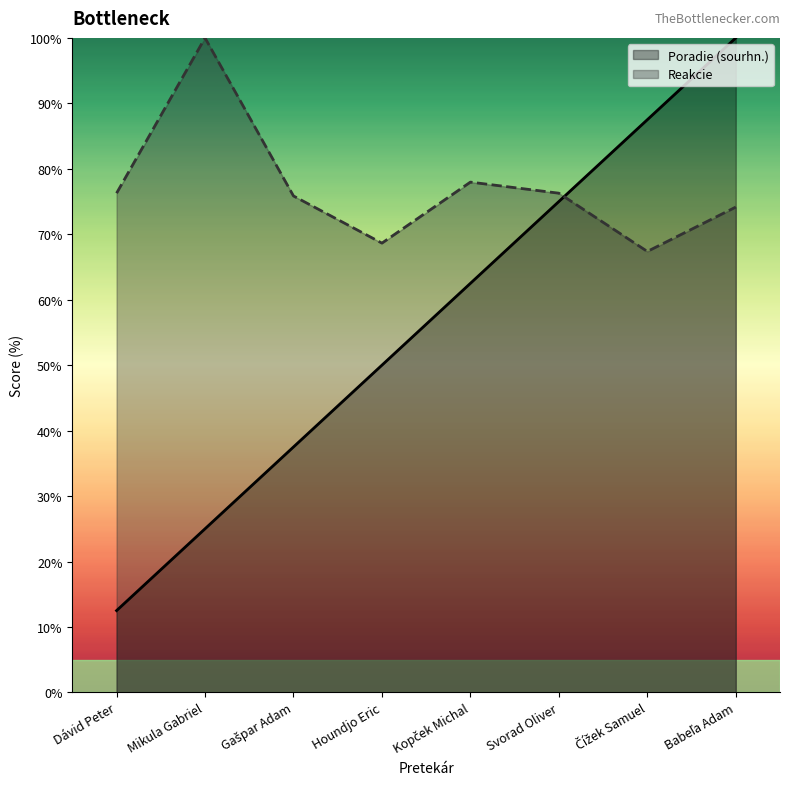

What is the spread (max minus min) of values at Houndjo Eric?

18.6